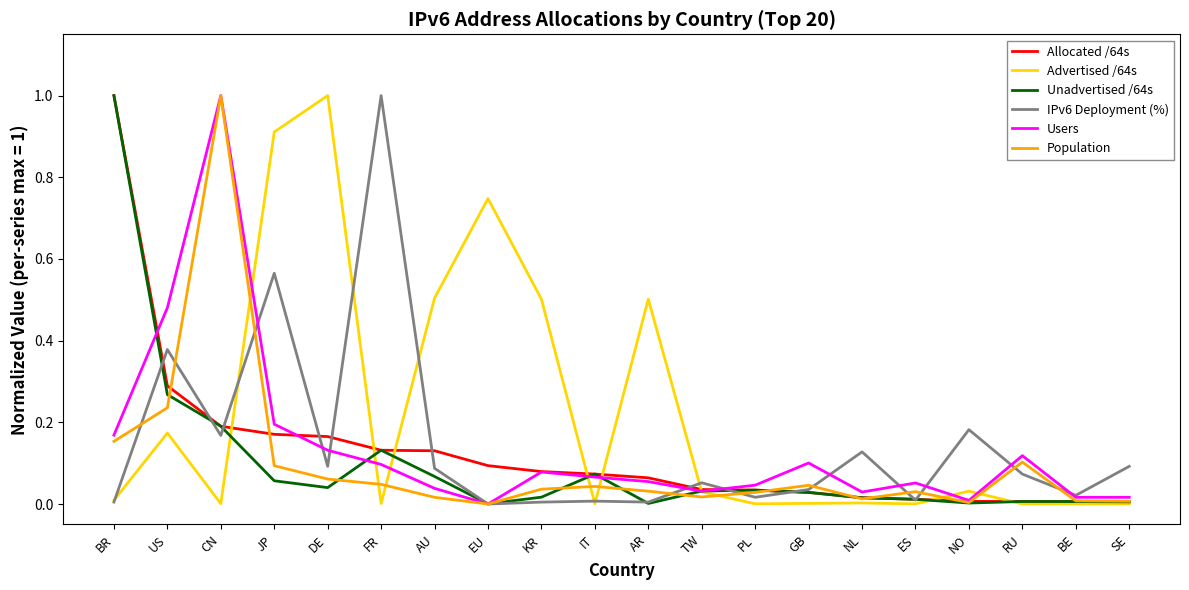

True or false: Allocated /64s has a value of 0.5 at BR.

False